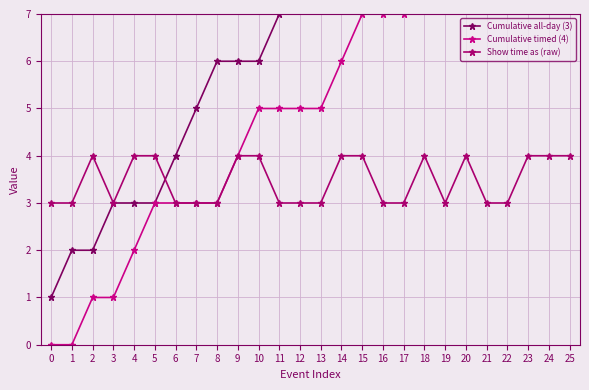

The value of Show time as (raw) at 19 is 4. True or false?

False